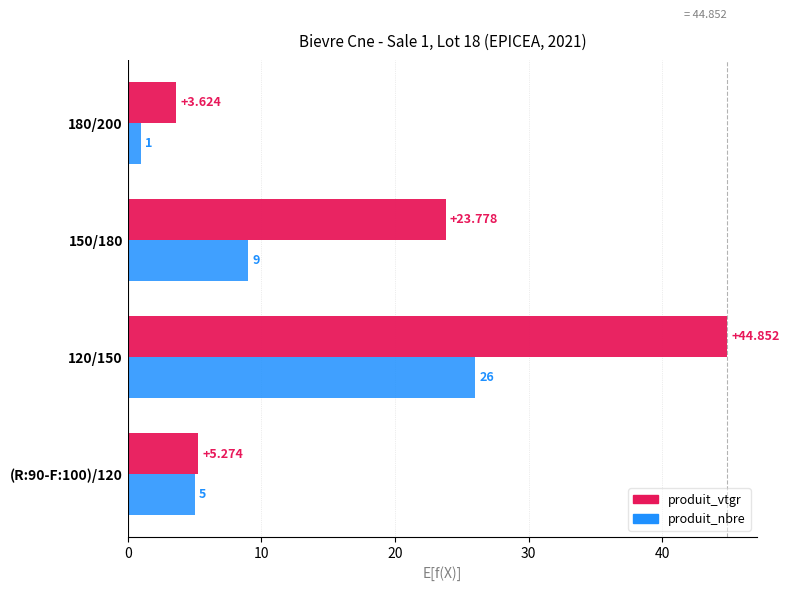

Which series has the largest total across all categories?

produit_vtgr